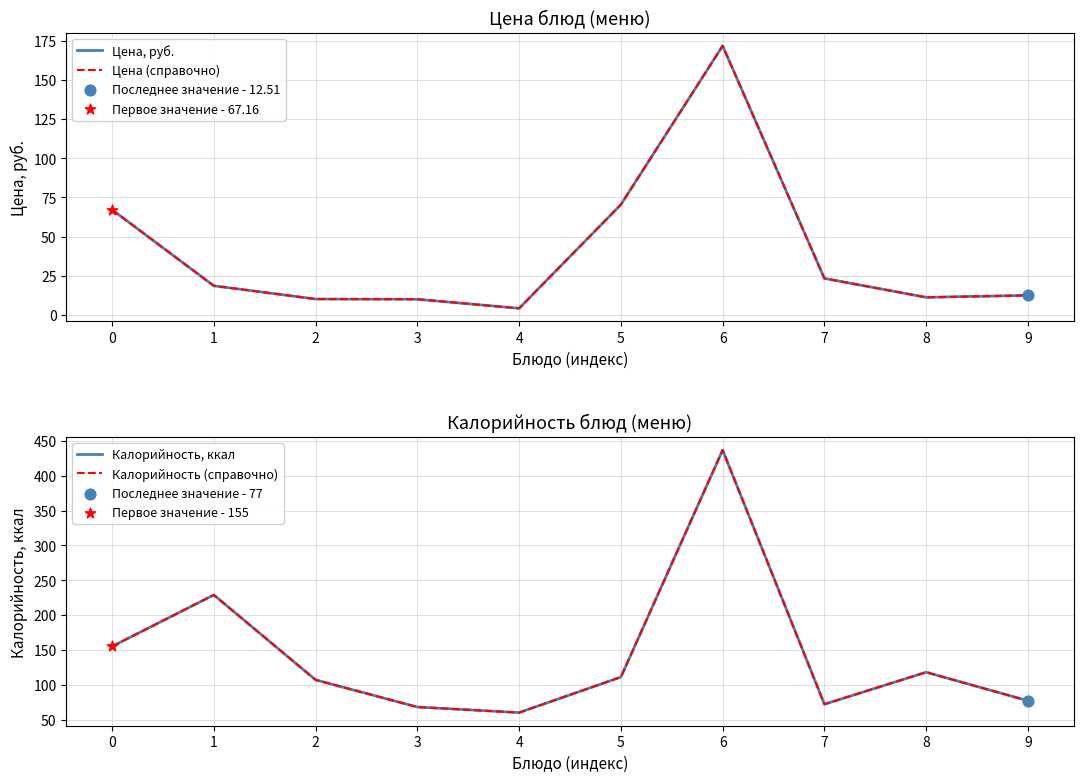

Which series contains the lowest Y value?

Цена, руб.